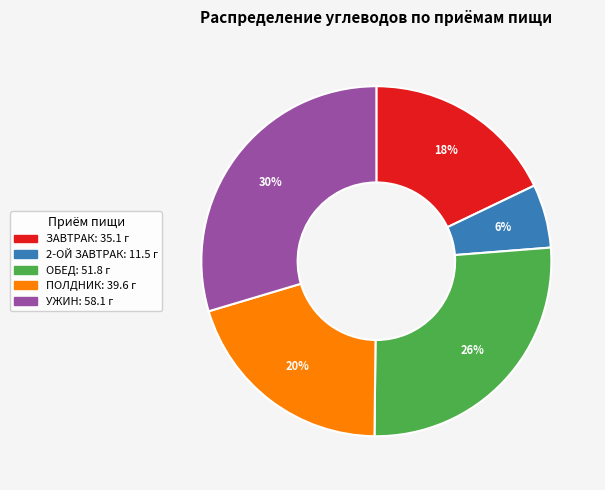

What percentage is the ПОЛДНИК slice, to the nearest percent?

20%